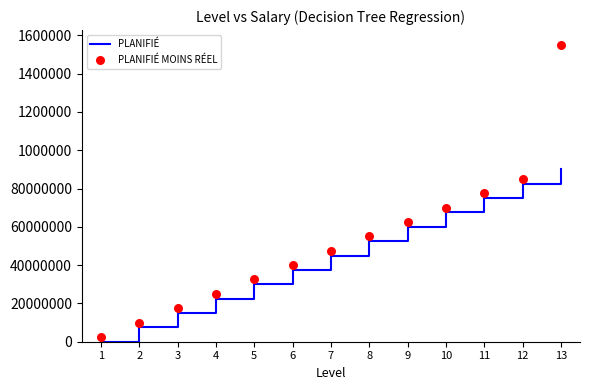

What are all the series names shown in the legend?

PLANIFIÉ, PLANIFIÉ MOINS RÉEL